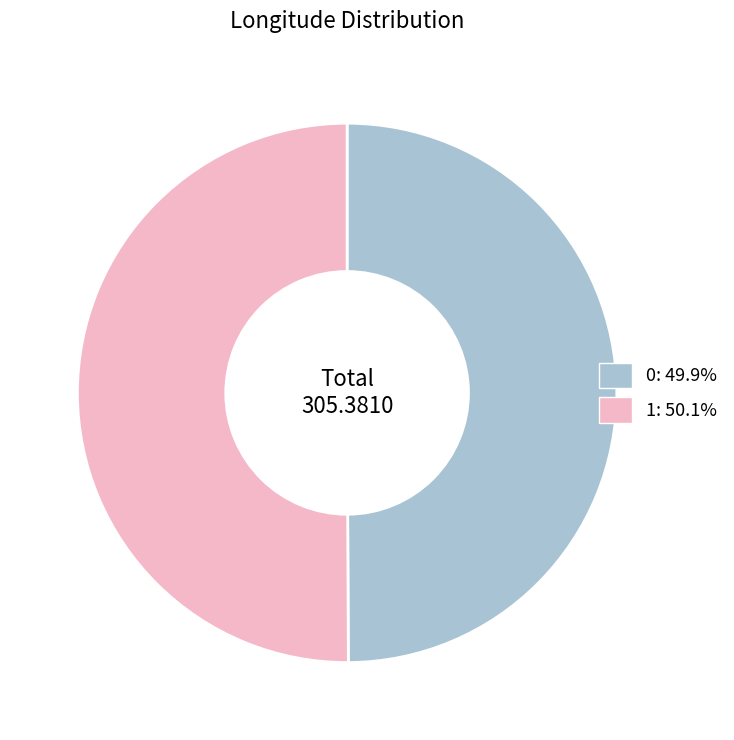

What is the total percentage of 0 and 1?

100.0%